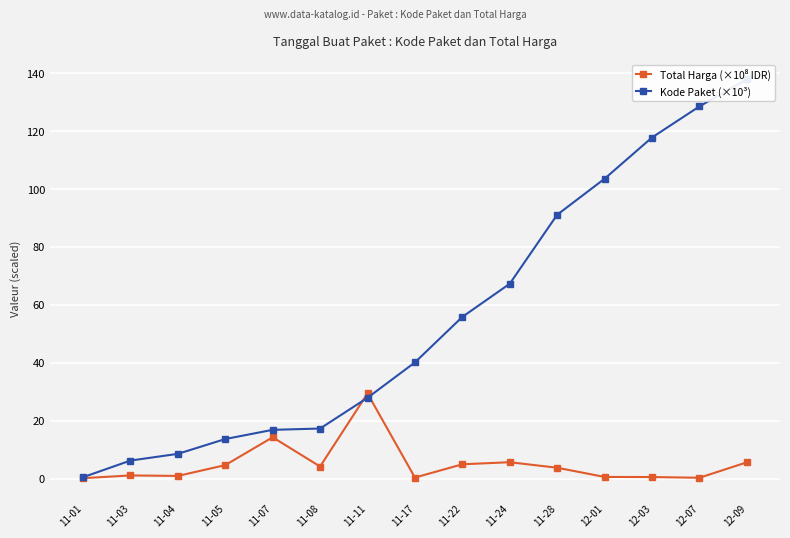

What is the approximate value of Kode Paket (×10³) at 11-11?

27.9